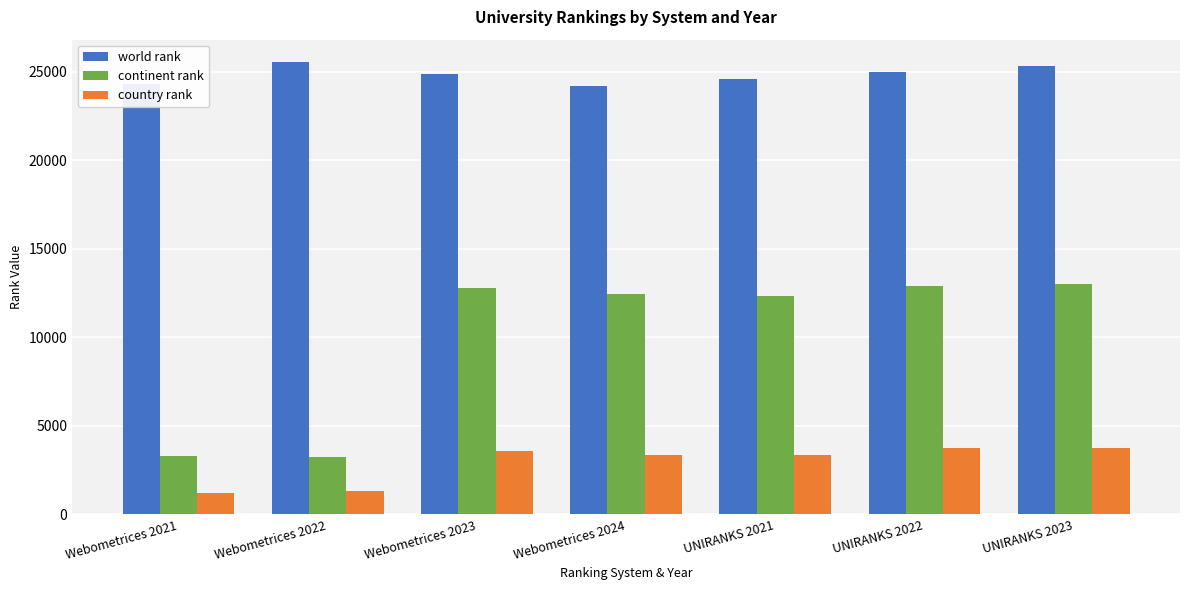

What is the difference between the continent rank values at Webometrices 2022 and UNIRANKS 2021?

9072